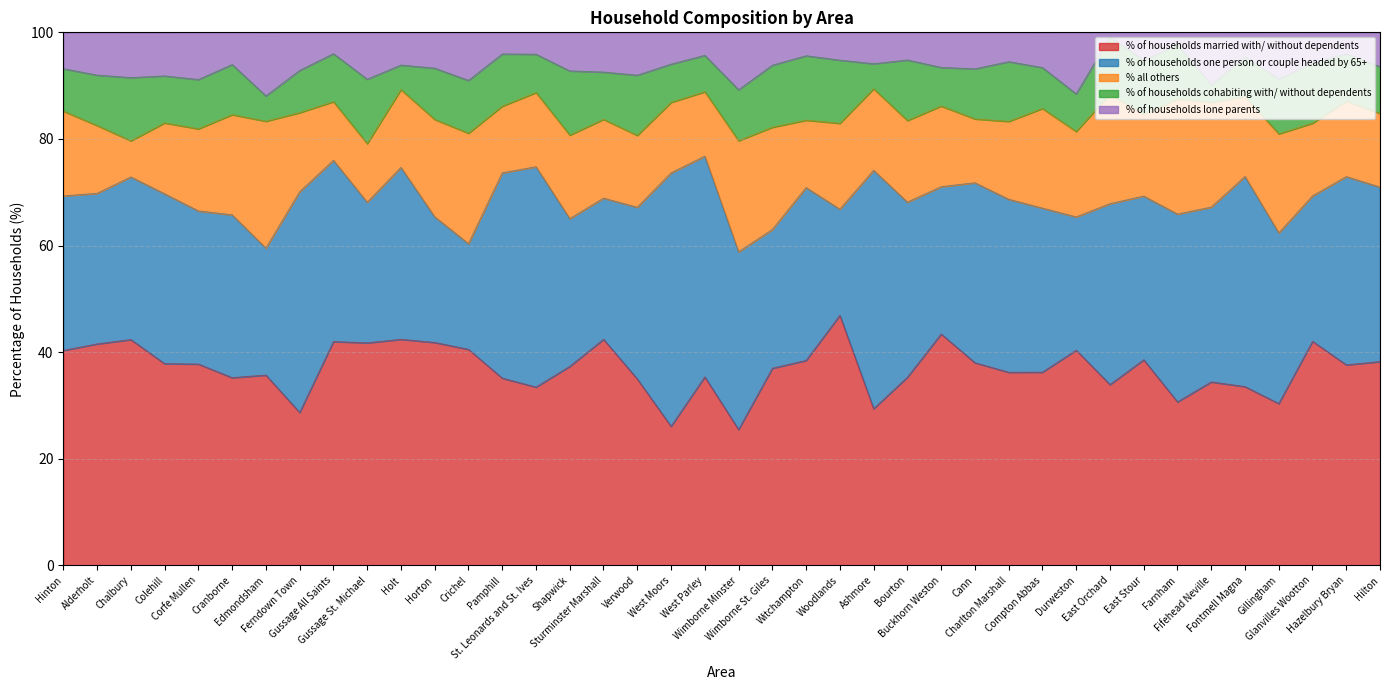

Which category has the highest value in the % of households lone parents series?

Edmondsham